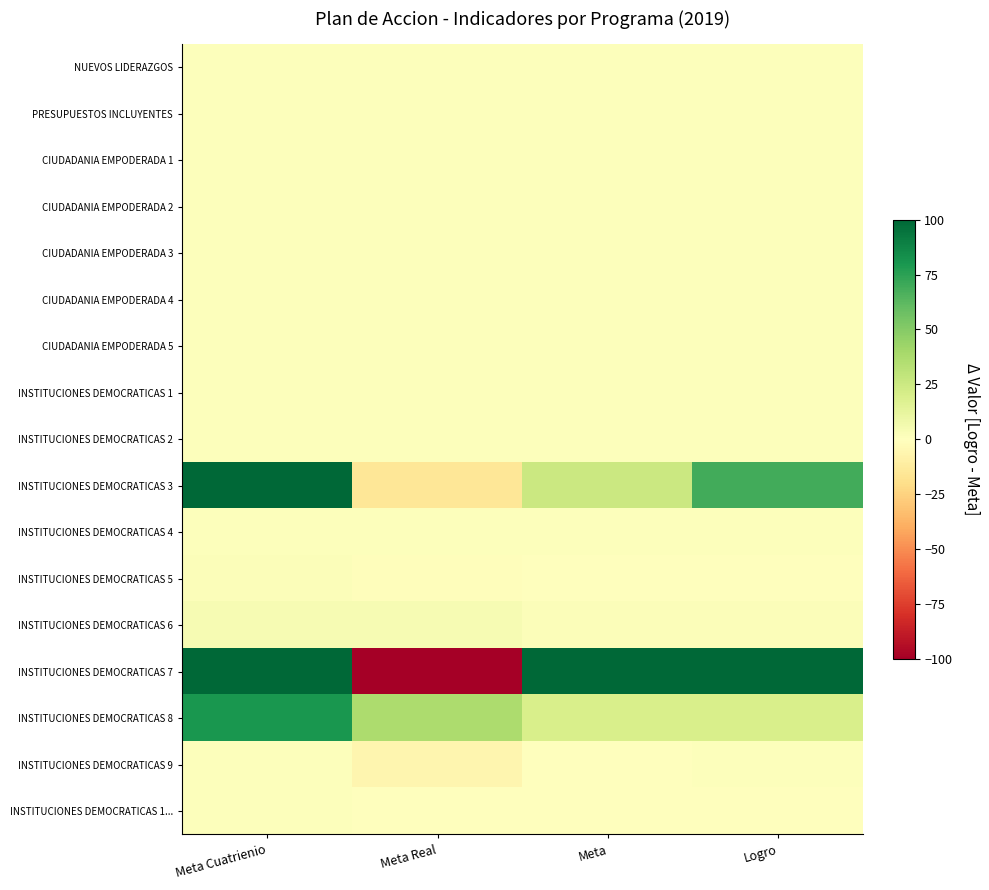

Count the number of data series in this chart.

17